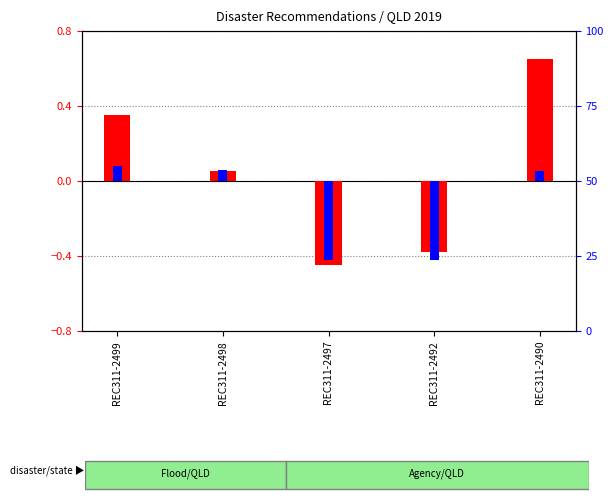

Which series has the largest range (max minus min)?

log ratio